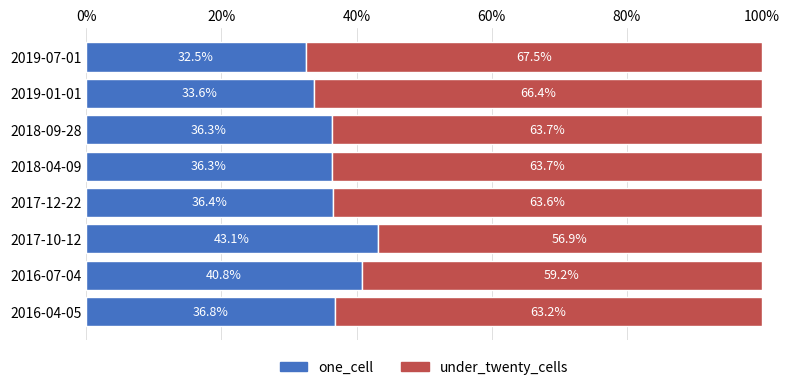

What are all the series names shown in the legend?

one_cell, under_twenty_cells